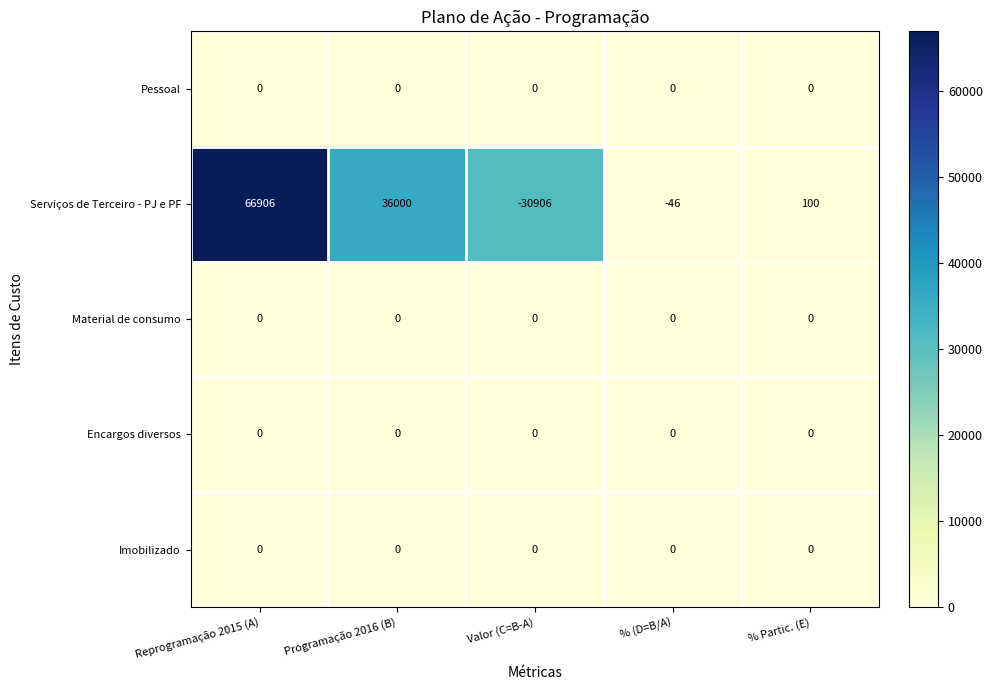

At how many categories does at least one series exceed 9983?

2